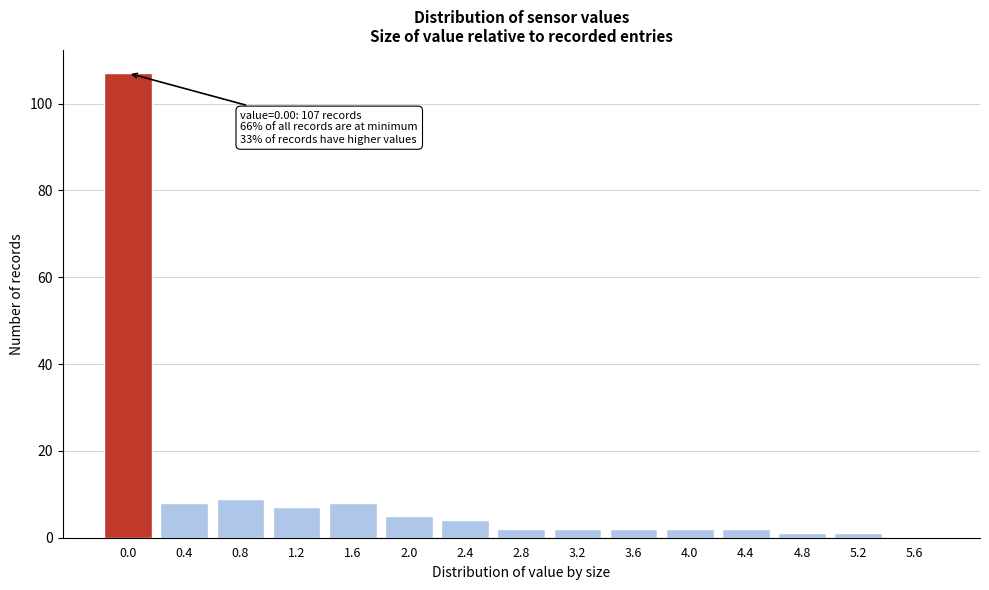

Reading right to left, extract all data points from this chart.

5.6=0	5.2=1	4.8=1	4.4=2	4.0=2	3.6=2	3.2=2	2.8=2	2.4=4	2.0=5	1.6=8	1.2=7	0.8=9	0.4=8	0.0=107